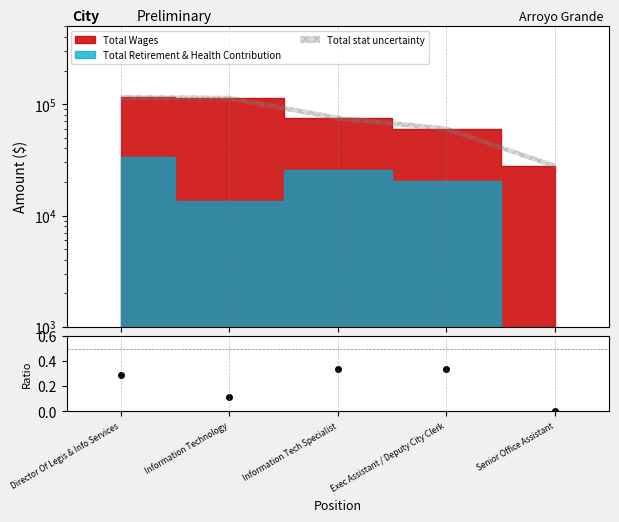

Rank the categories by value from highest to lowest.

Information Tech Specialist, Exec Assistant / Deputy City Clerk, Director Of Legis & Info Services, Information Technology, Senior Office Assistant